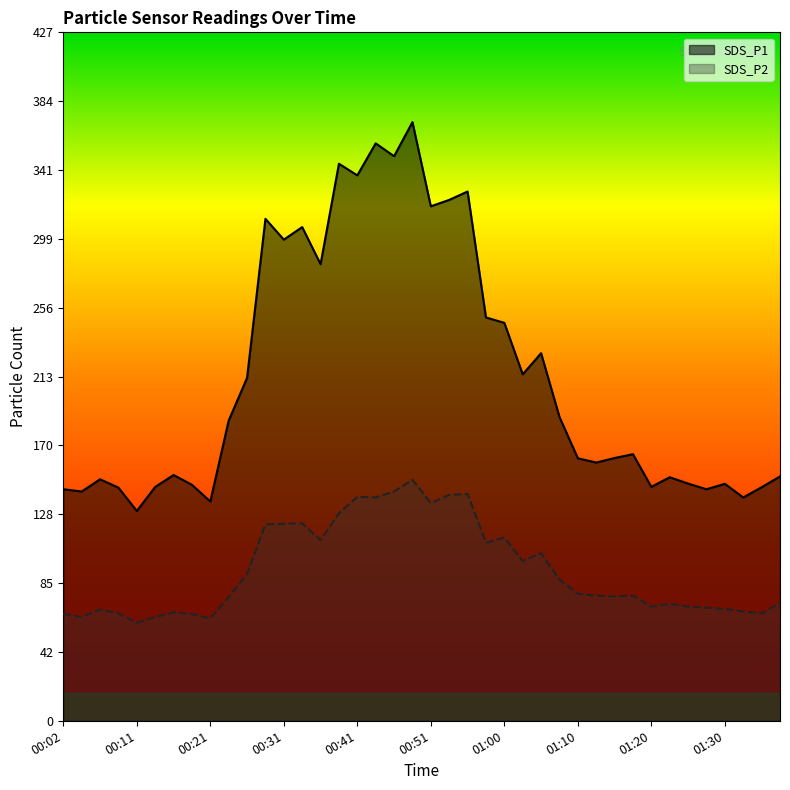

At how many categories does at least one series exceed 336?

5